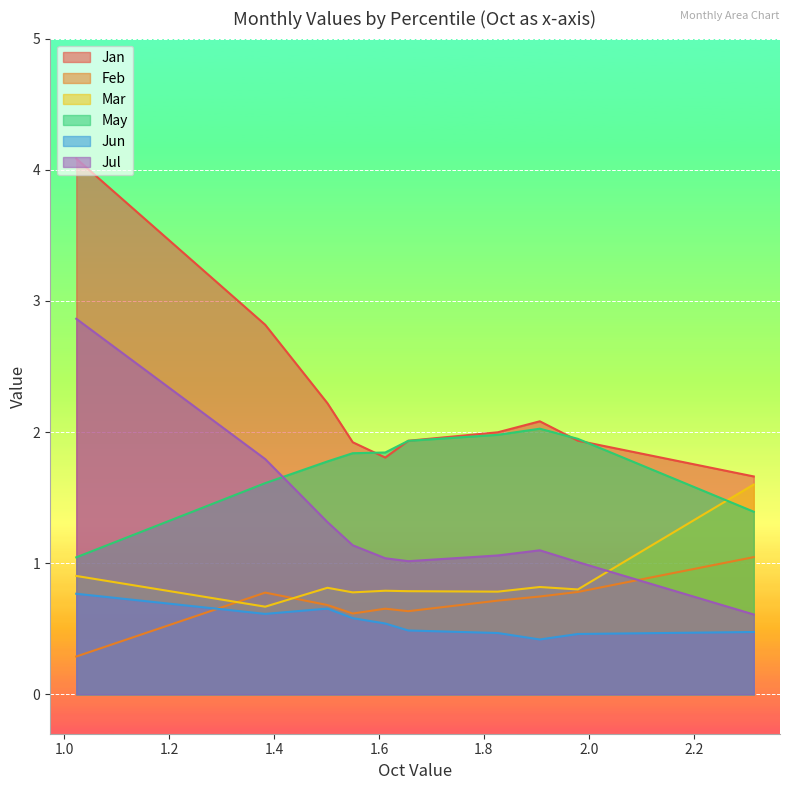

True or false: Feb has more than 2 points higher than both neighbors.

False